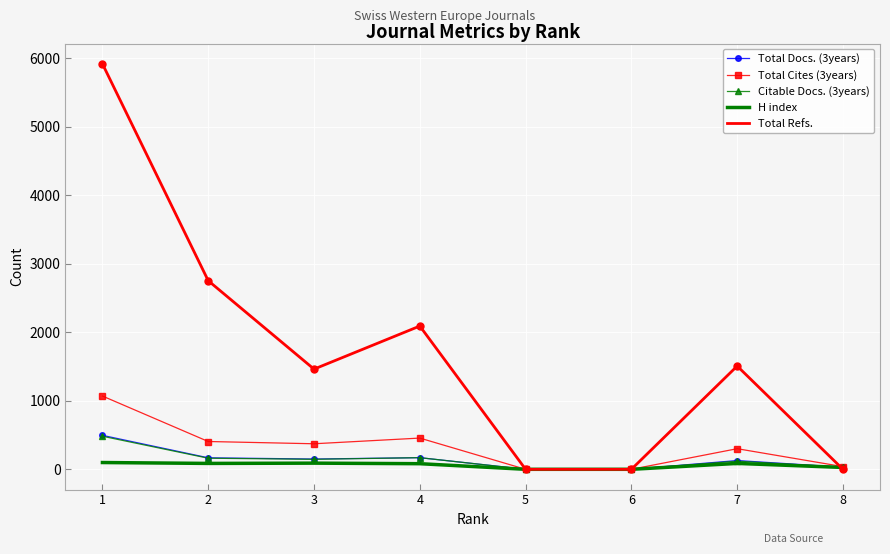

What is the maximum value shown in the chart?

5921